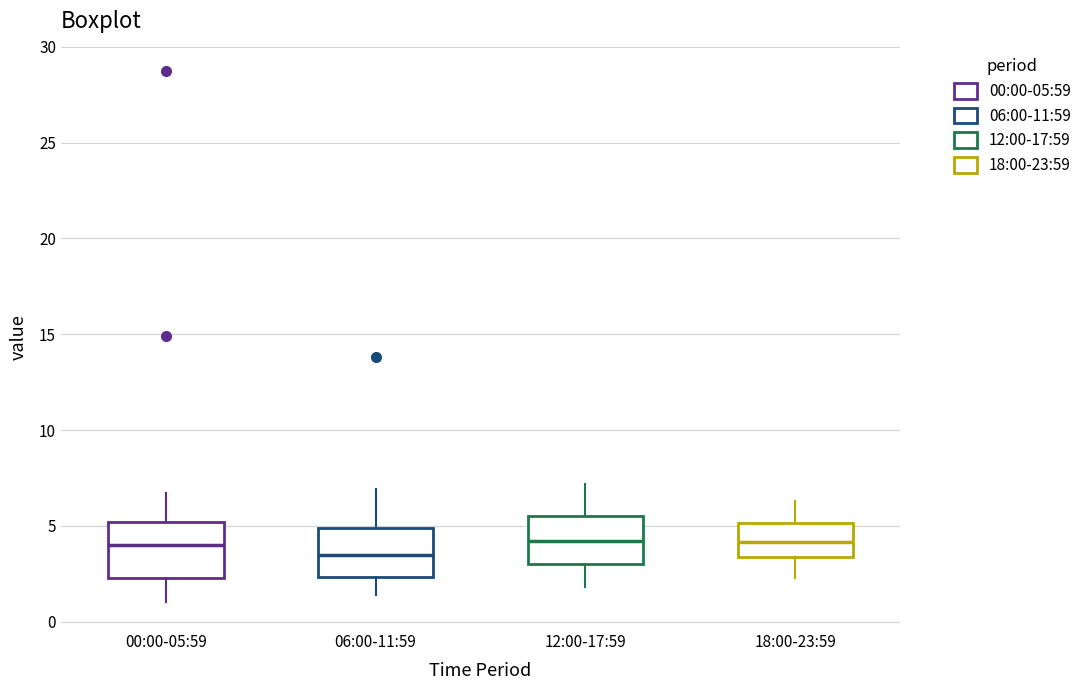

Reading left to right, read every box against the y-axis: the position of its median line, the range the box covers, and the ends of its whiskers. The values are not printed on the chart, so give them approximately, as read against the axis.

00:00-05:59: median 4.0, box 2.5 to 5.0, whiskers 1.0 to 6.5
06:00-11:59: median 3.5, box 2.5 to 5.0, whiskers 1.5 to 7.0
12:00-17:59: median 4.0, box 3.0 to 5.5, whiskers 2.0 to 7.0
18:00-23:59: median 4.0, box 3.5 to 5.0, whiskers 2.5 to 6.5